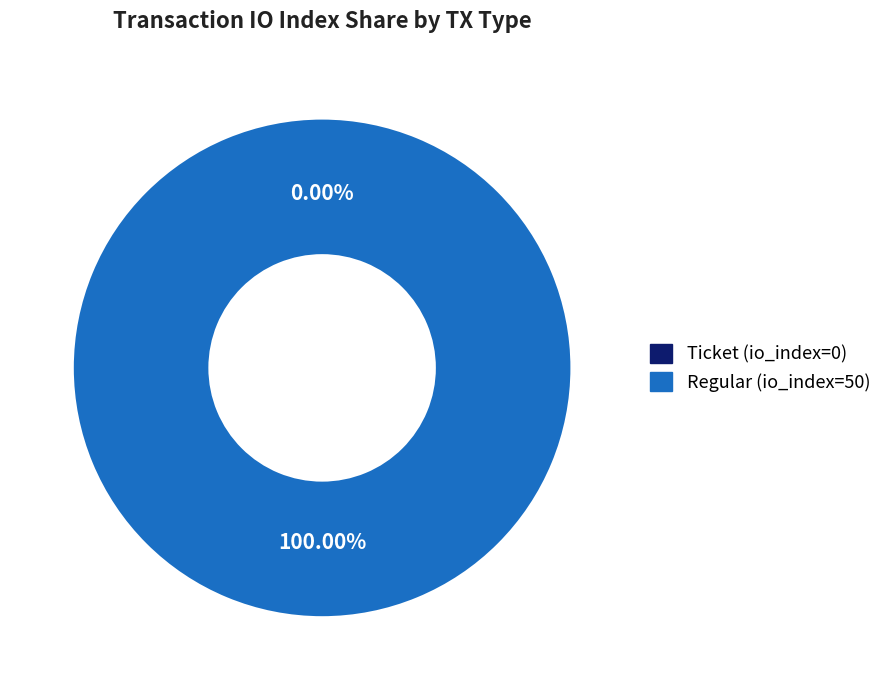

Is there any slice that represents more than half of the pie?

Yes